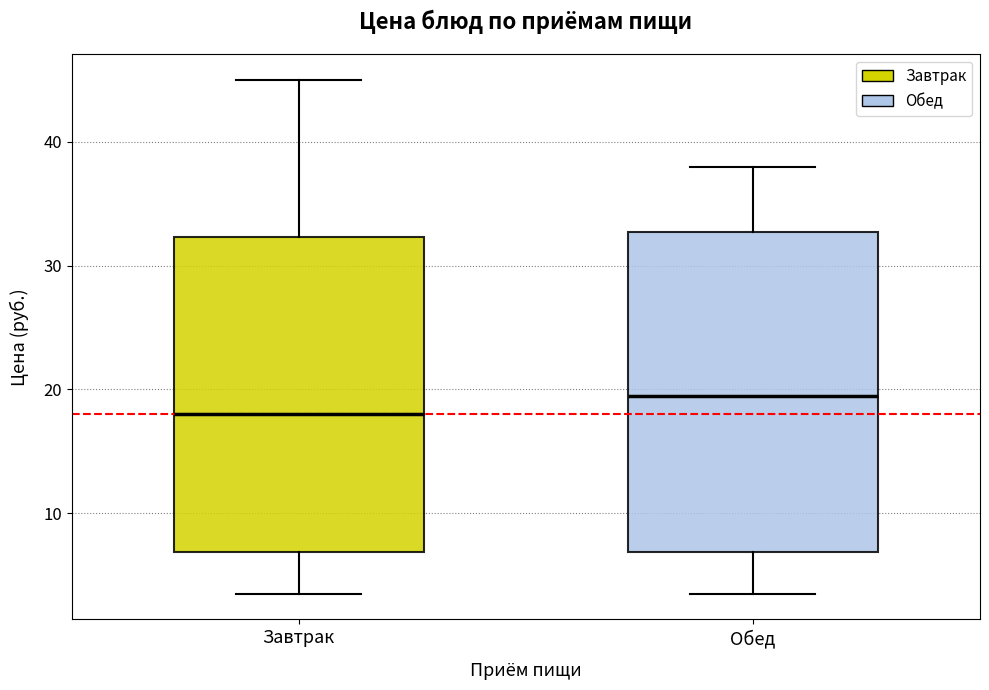

Where is the upper edge of the box for Обед on the y-axis? The values are not printed on the chart, so give them approximately, as read against the axis.

33